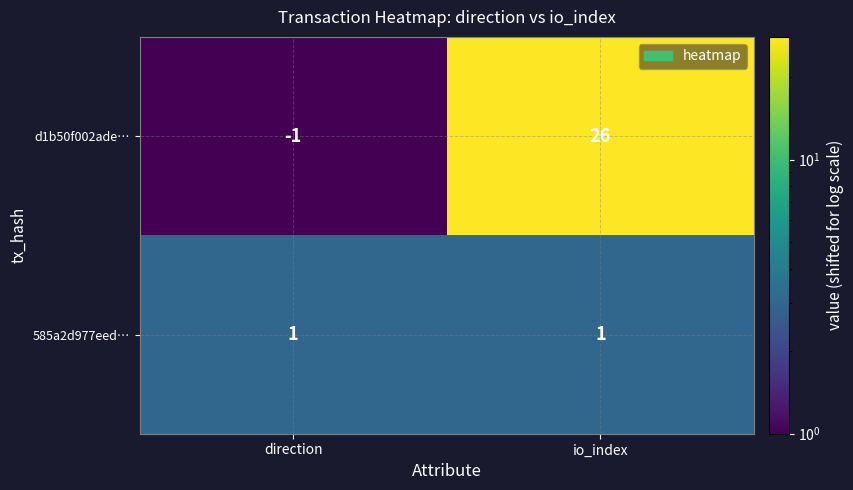

Reading right to left, extract all data points from this chart.

d1b50f002ade…: 26	-1
585a2d977eed…: 1	1